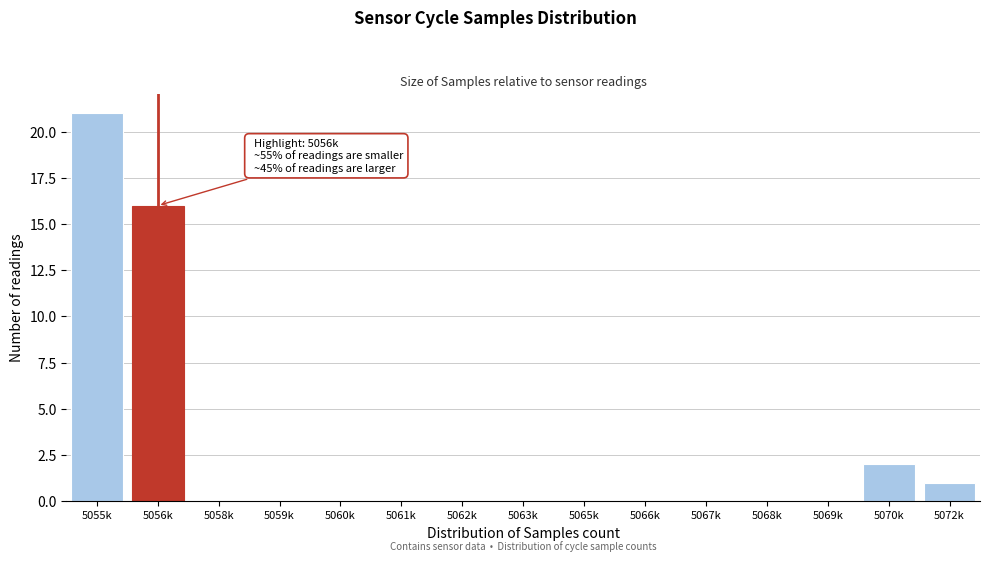

Reading left to right, extract all data points from this chart.

5055k=21	5056k=16	5058k=0	5059k=0	5060k=0	5061k=0	5062k=0	5063k=0	5065k=0	5066k=0	5067k=0	5068k=0	5069k=0	5070k=2	5072k=1